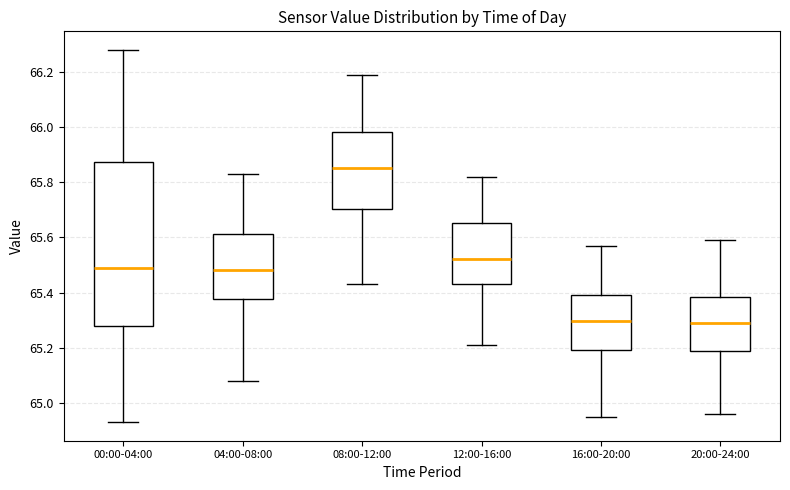

Reading left to right, read every box against the y-axis: the position of its median line, the range the box covers, and the ends of its whiskers. The values are not printed on the chart, so give them approximately, as read against the axis.

00:00-04:00: median 65.50, box 65.28 to 65.88, whiskers 64.94 to 66.28
04:00-08:00: median 65.48, box 65.38 to 65.62, whiskers 65.08 to 65.84
08:00-12:00: median 65.86, box 65.70 to 65.98, whiskers 65.44 to 66.20
12:00-16:00: median 65.52, box 65.44 to 65.66, whiskers 65.22 to 65.82
16:00-20:00: median 65.30, box 65.20 to 65.40, whiskers 64.96 to 65.58
20:00-24:00: median 65.30, box 65.18 to 65.38, whiskers 64.96 to 65.60